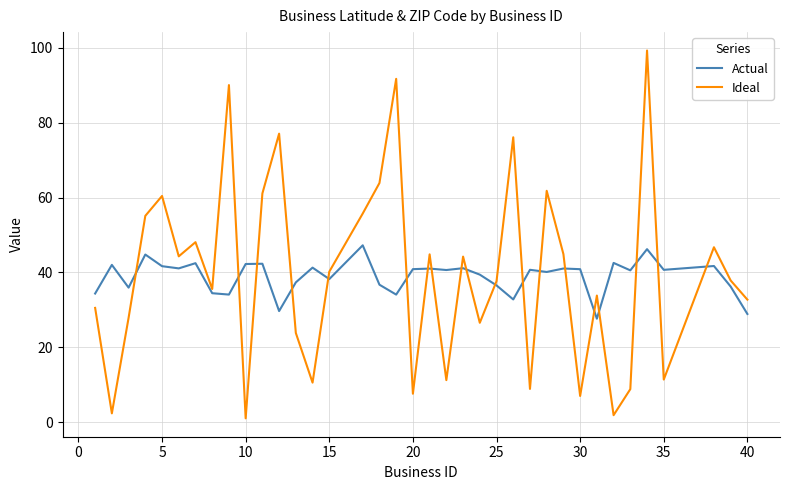

Rank the series by their maximum value, from lowest to highest.

Actual, Ideal